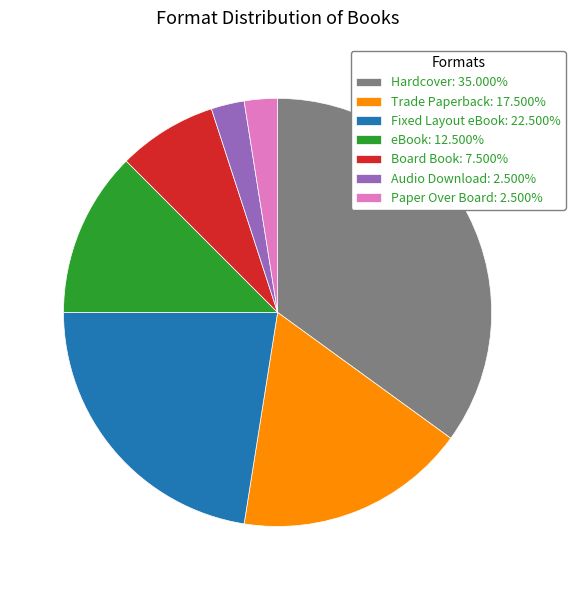

Does any single category account for the majority?

No